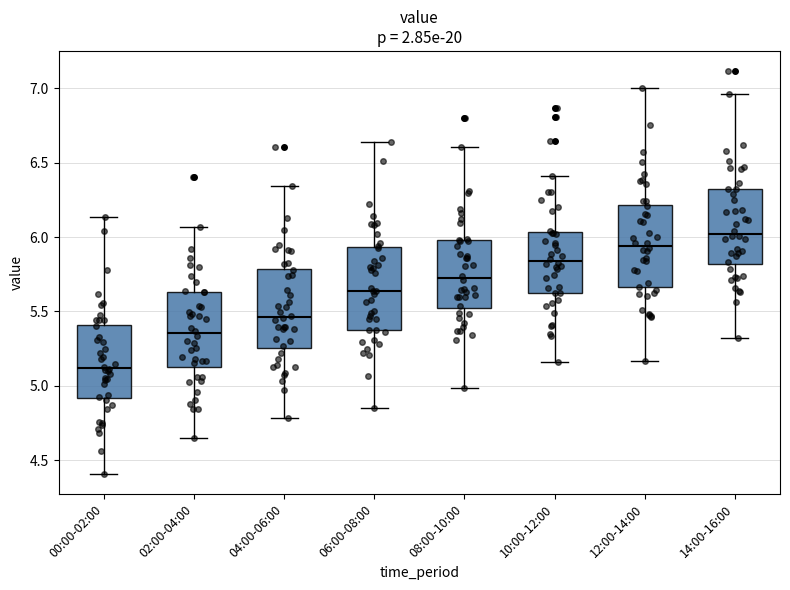

Which box has the highest median line?

14:00-16:00